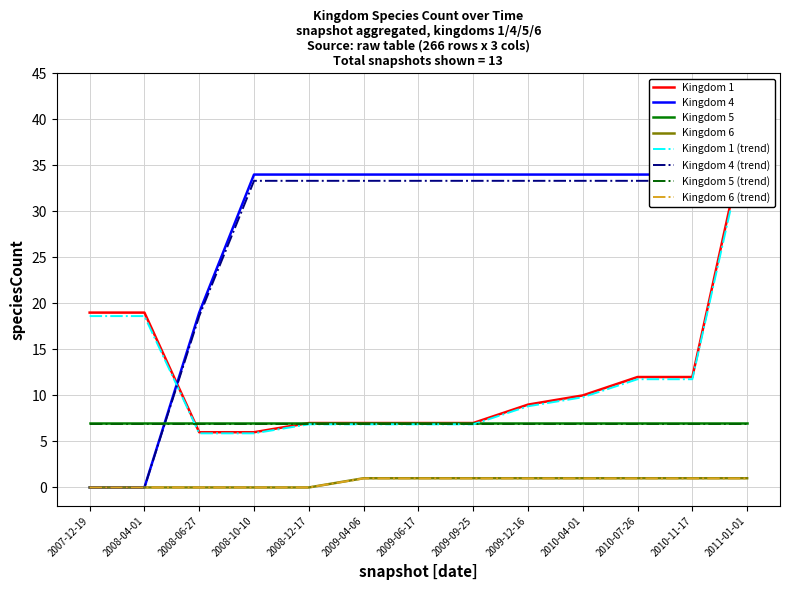

Between 2007-12-19 and 2010-04-01, which series saw the biggest shift?

Kingdom 4